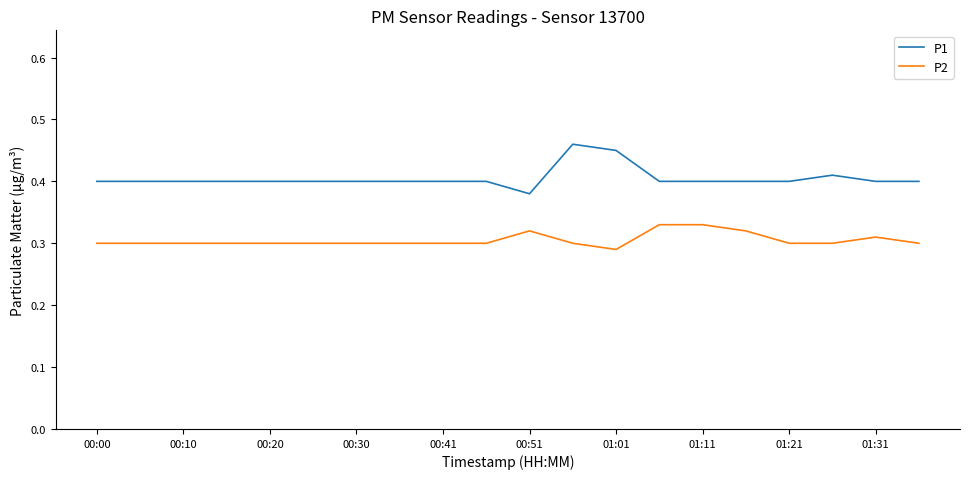

True or false: P2 and P1 cross at least once.

False